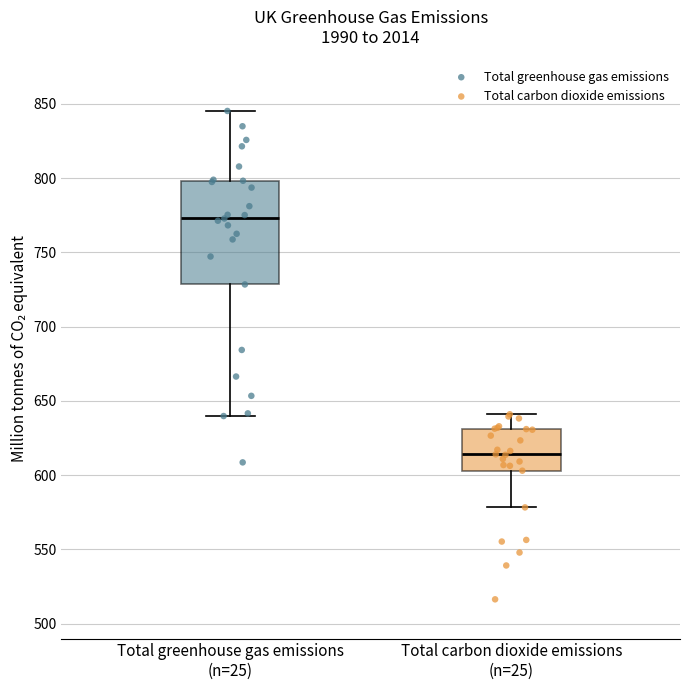

Reading left to right, transcribe this box plot: for each box, give where its median line is, the range the box spans, and where its two whiskers end, as read against the y-axis. The values are not printed on the chart, so give them approximately, as read against the axis.

Total greenhouse gas emissions (n=25): median 775, box 730 to 800, whiskers 640 to 845
Total carbon dioxide emissions (n=25): median 615, box 605 to 630, whiskers 580 to 640